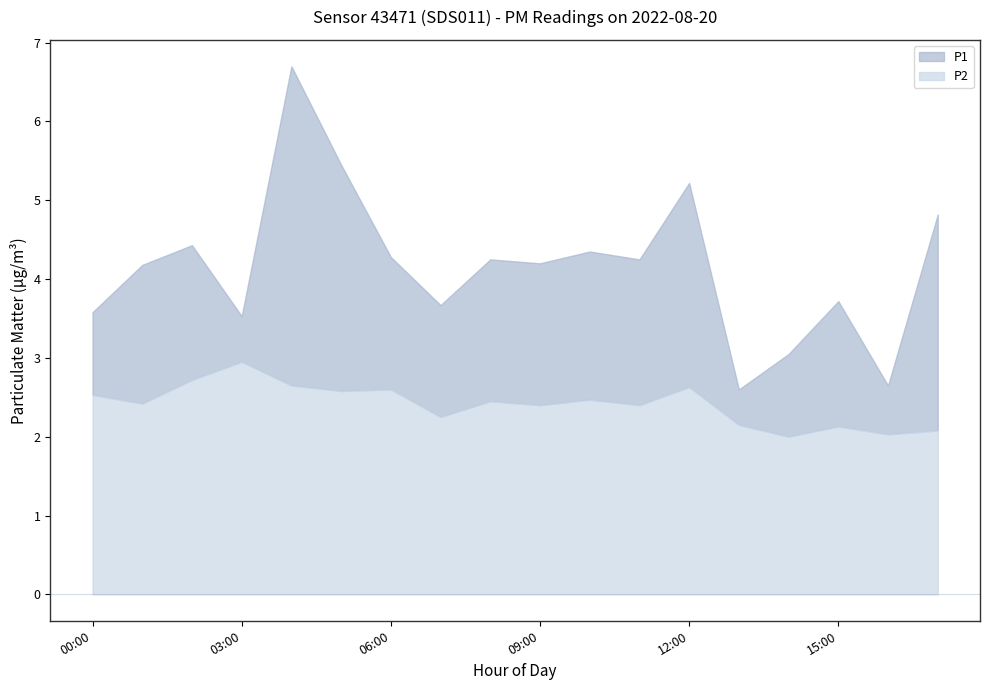

Which series changed the most between 06:00 and 11:00?

P2